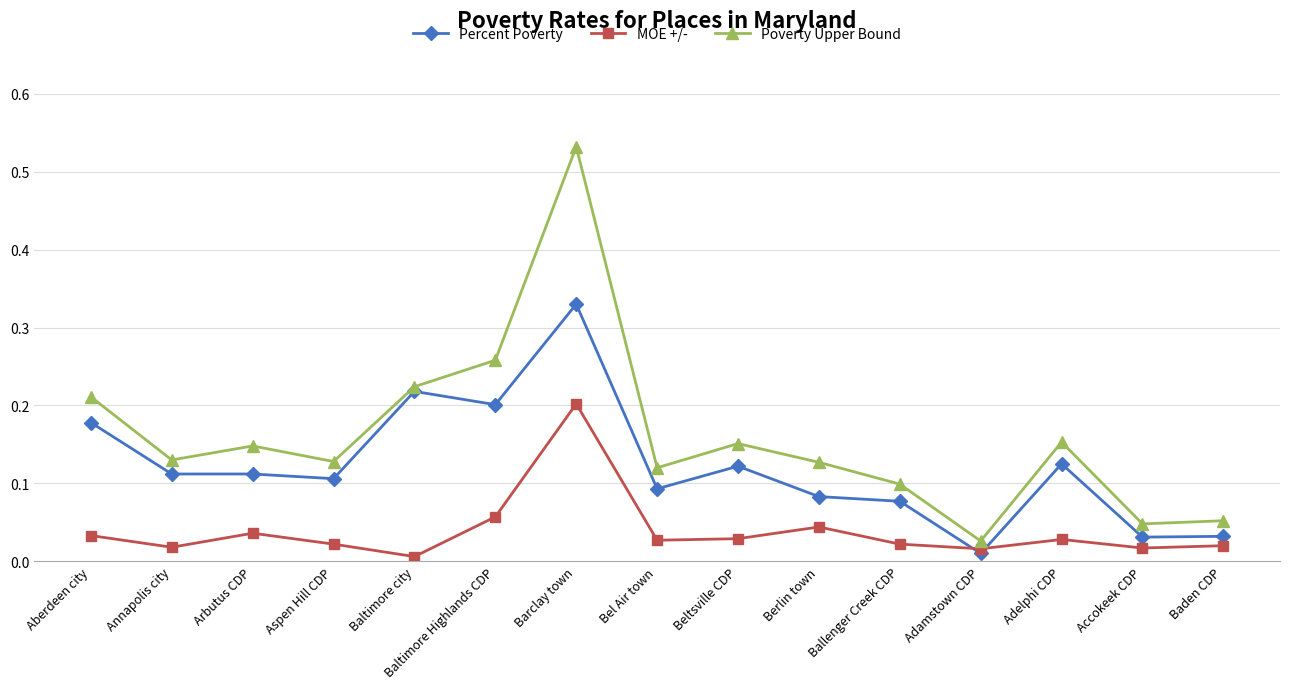

In Poverty Upper Bound, how many points are higher than both neighbors (excluding endpoints)?

4